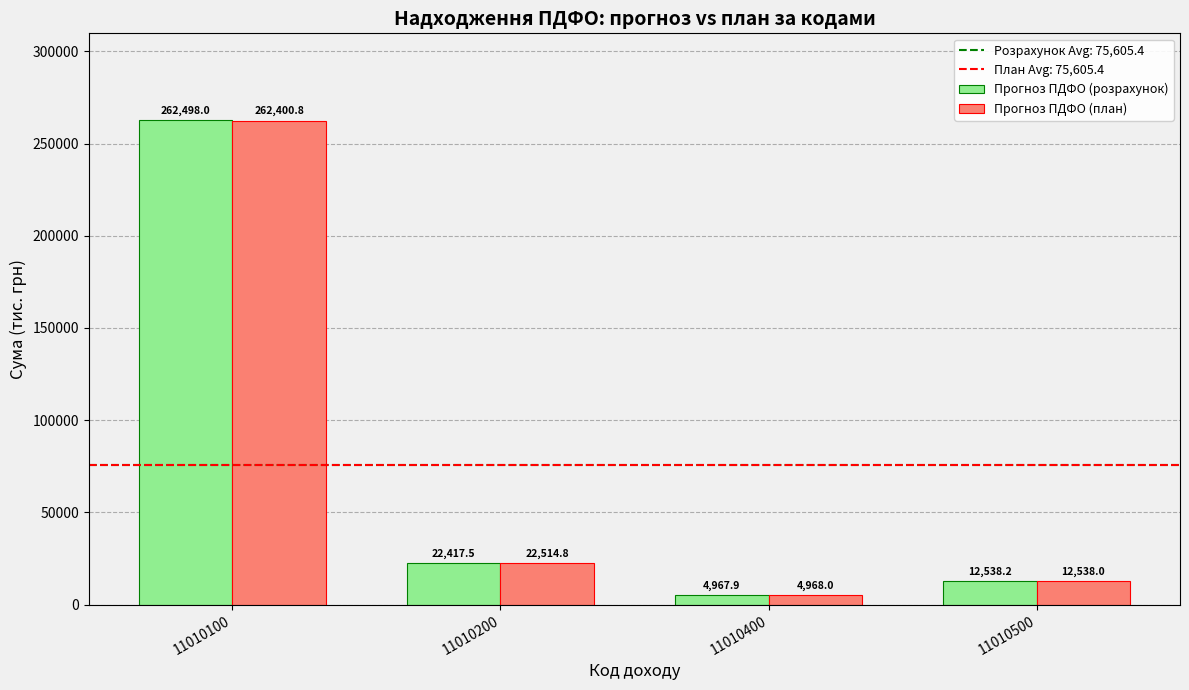

Rank the series by their maximum value, from highest to lowest.

Прогноз ПДФО (розрахунок), Прогноз ПДФО (план)